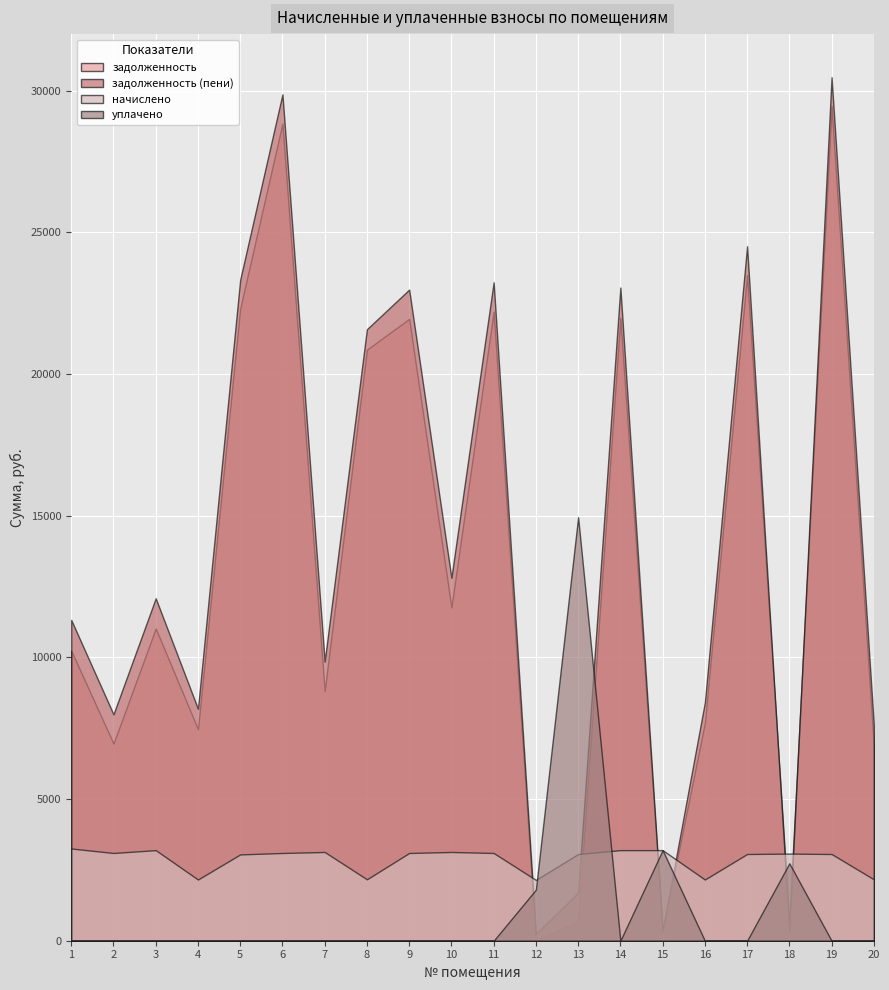

Which series ends up on top after the final intersection of уплачено and задолженность?

задолженность